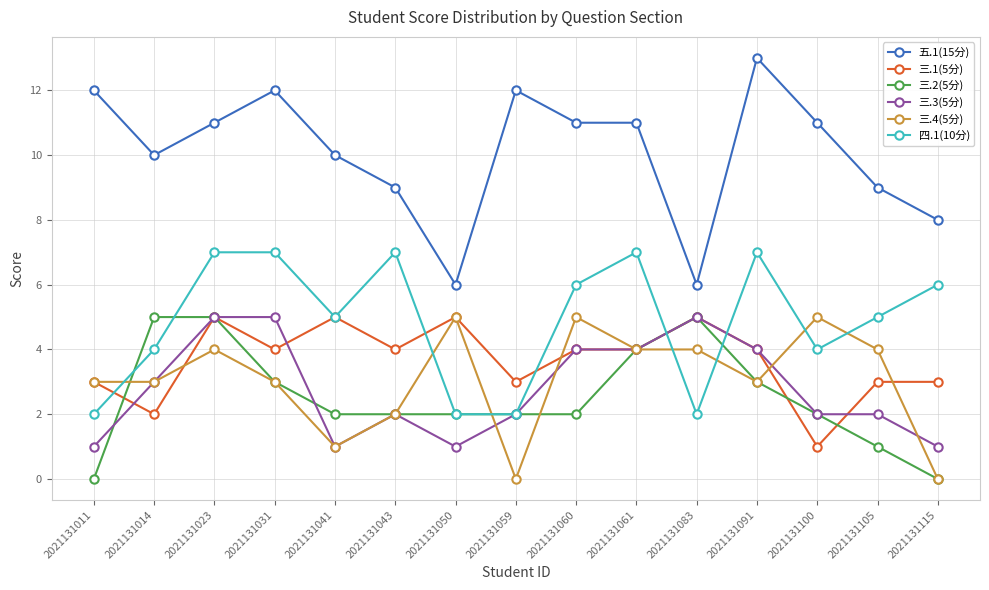

After their last crossing, which series has the higher values: 三.3(5分) or 三.4(5分)?

三.3(5分)